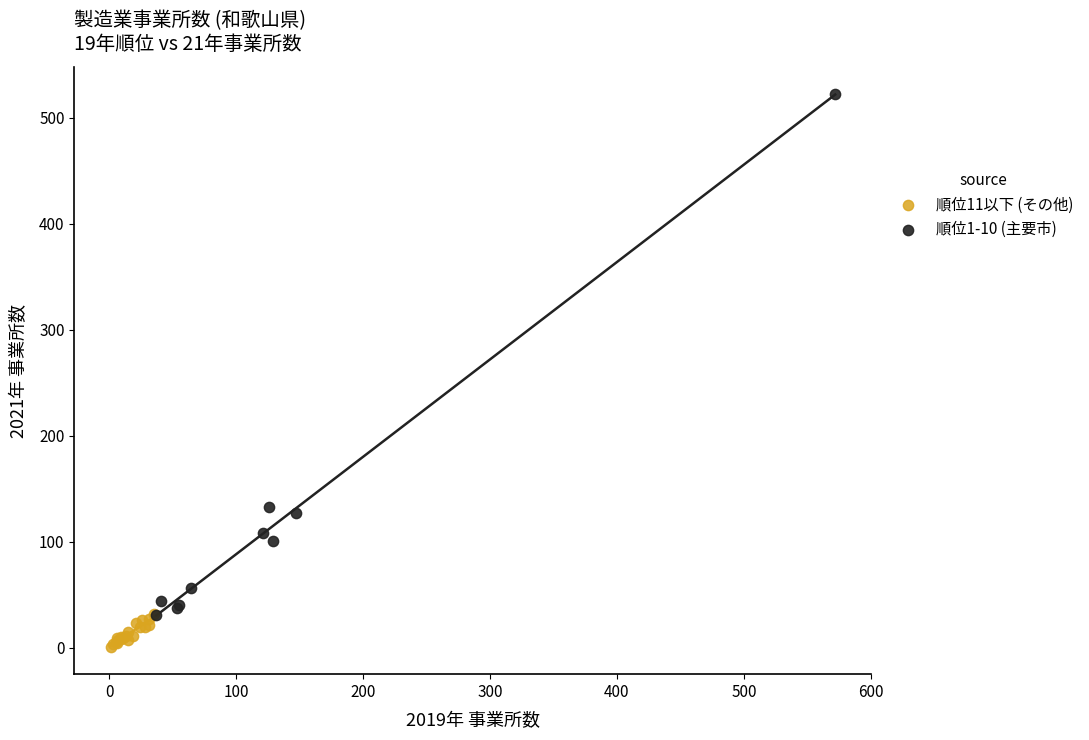

Which series contains the lowest Y value?

順位11以下 (その他)